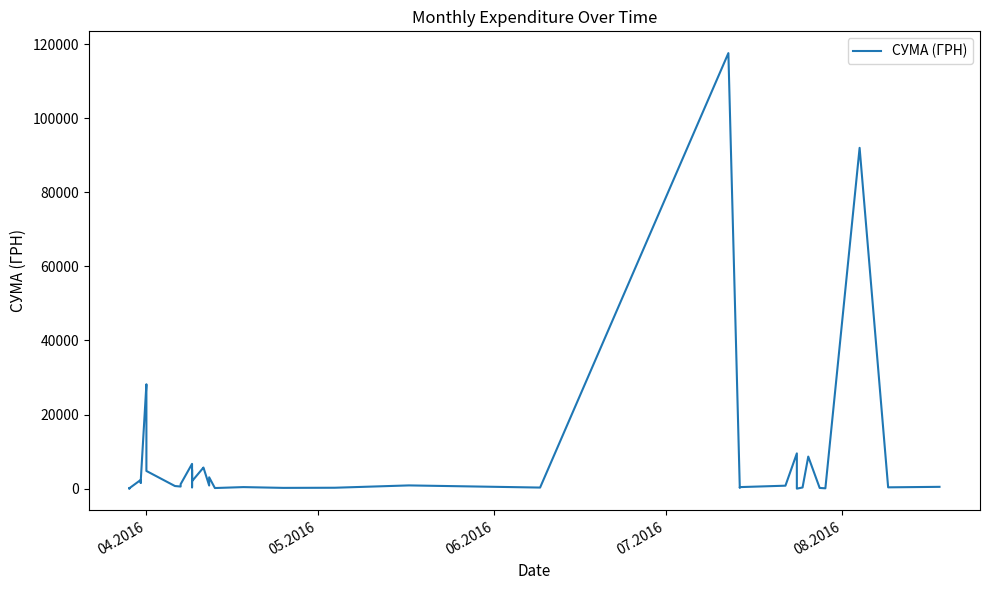

The value at 04.2016 is 37975.4. True or false?

False